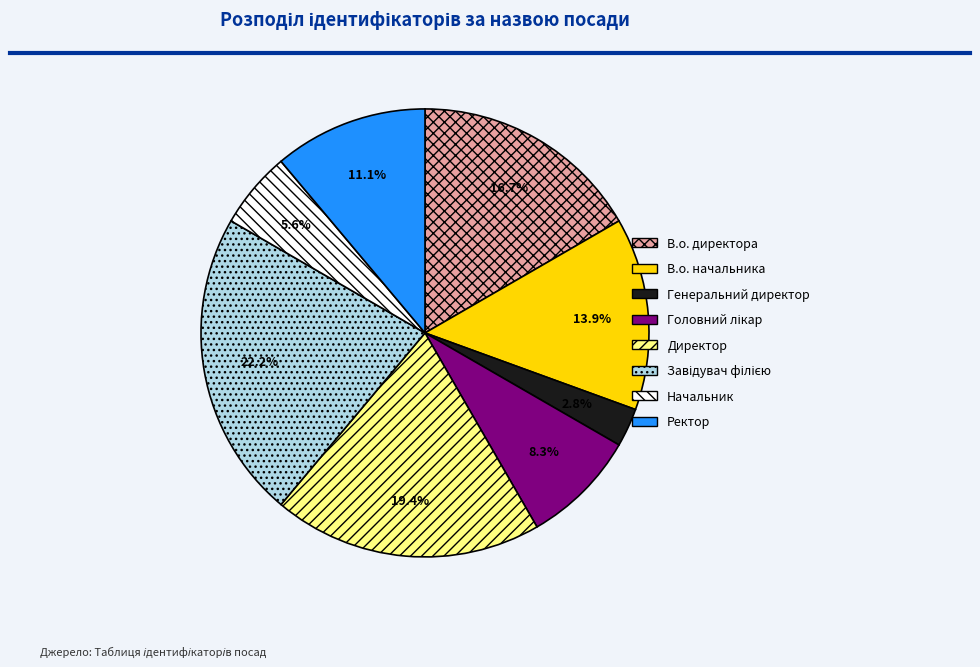

To the nearest percent, what is the combined percentage of Генеральний директор and Ректор?

14%